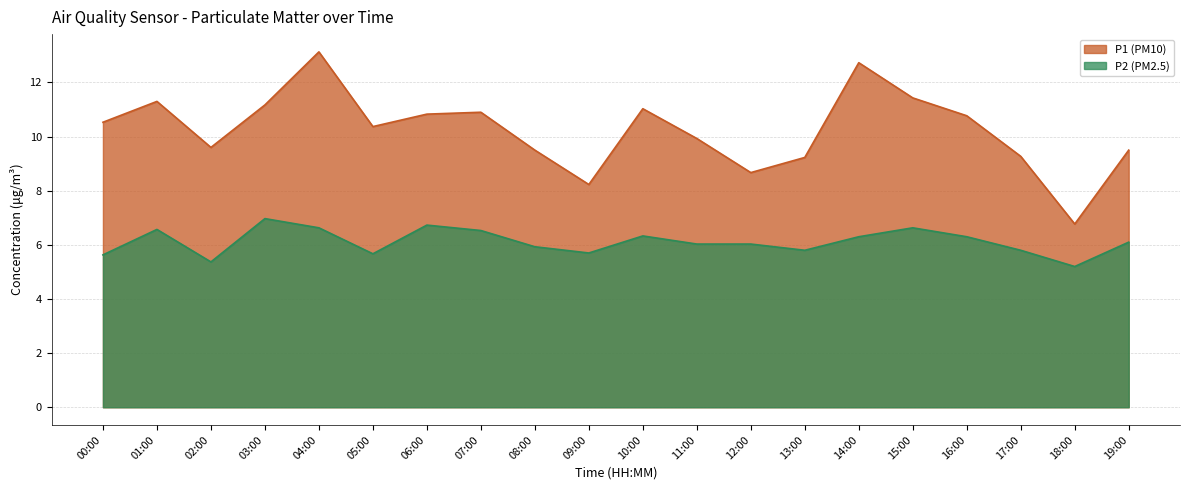

List the labels in order of P1 value, largest first.

04:00, 14:00, 15:00, 01:00, 03:00, 10:00, 07:00, 06:00, 16:00, 00:00, 05:00, 11:00, 02:00, 08:00, 19:00, 17:00, 13:00, 12:00, 09:00, 18:00